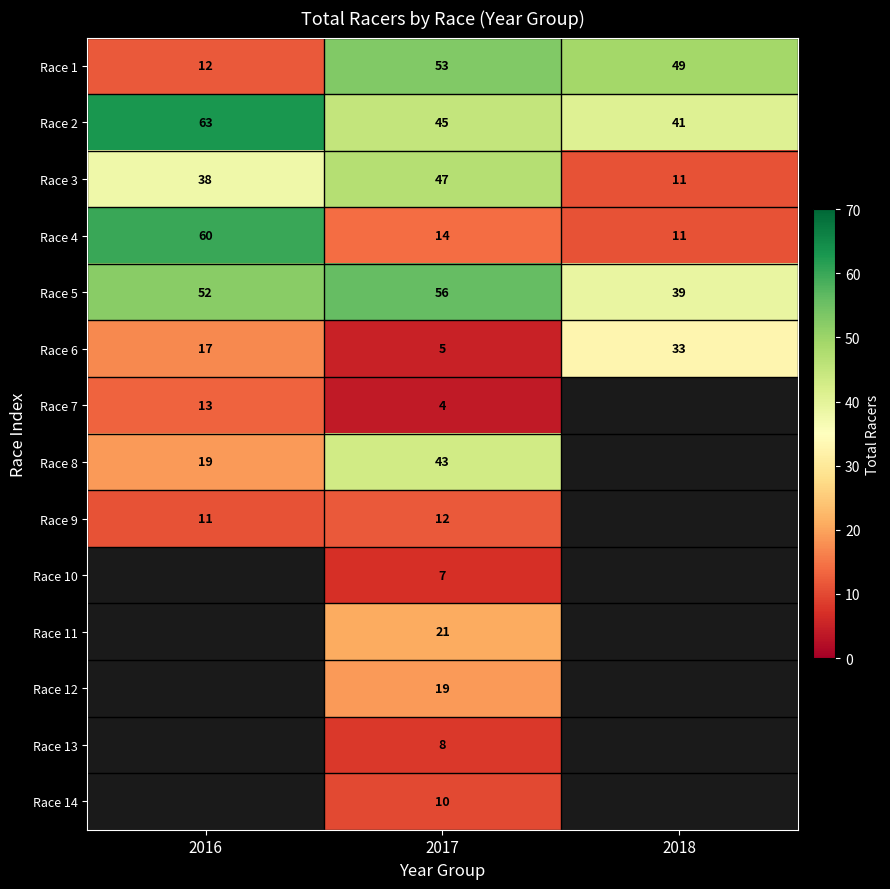

The value of Race 4 at 2017 is 14. True or false?

True